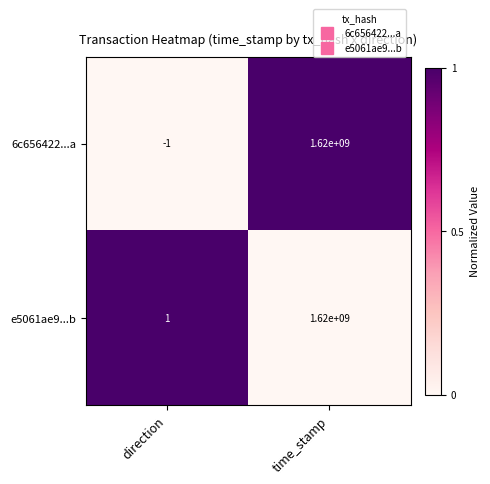

How many negative values does the 6c656422...a series have?

1